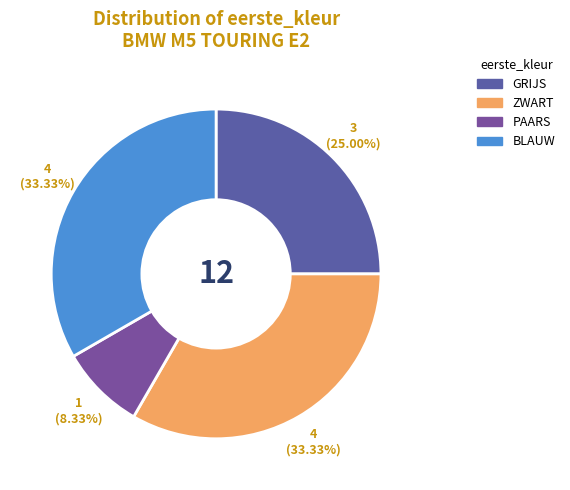

How many segments does this pie chart have?

4